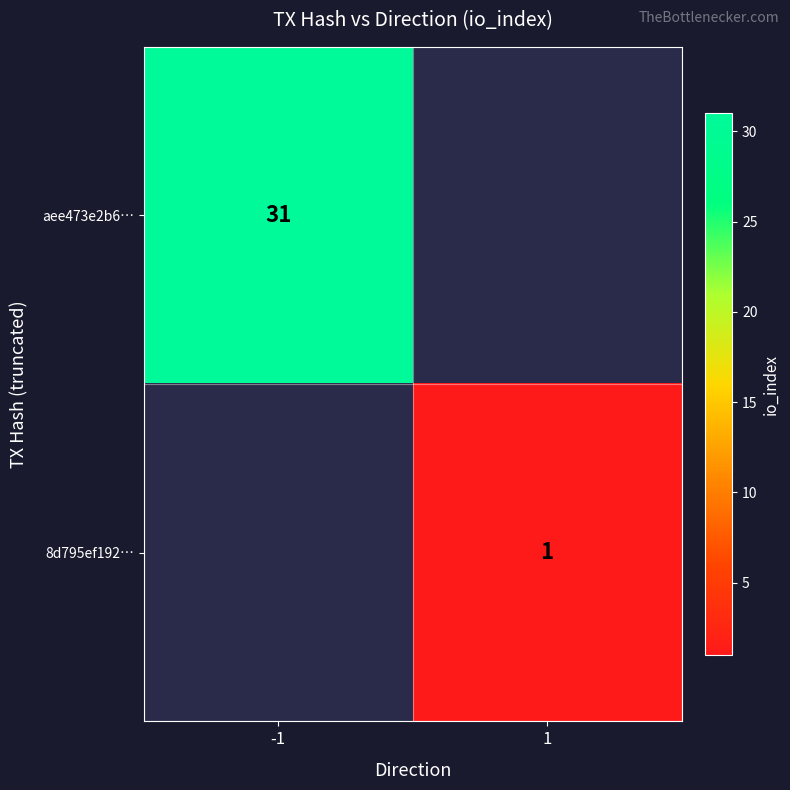

Is the value of aee473e2b6… at -1 greater than the value of 8d795ef192… at 1?

Yes